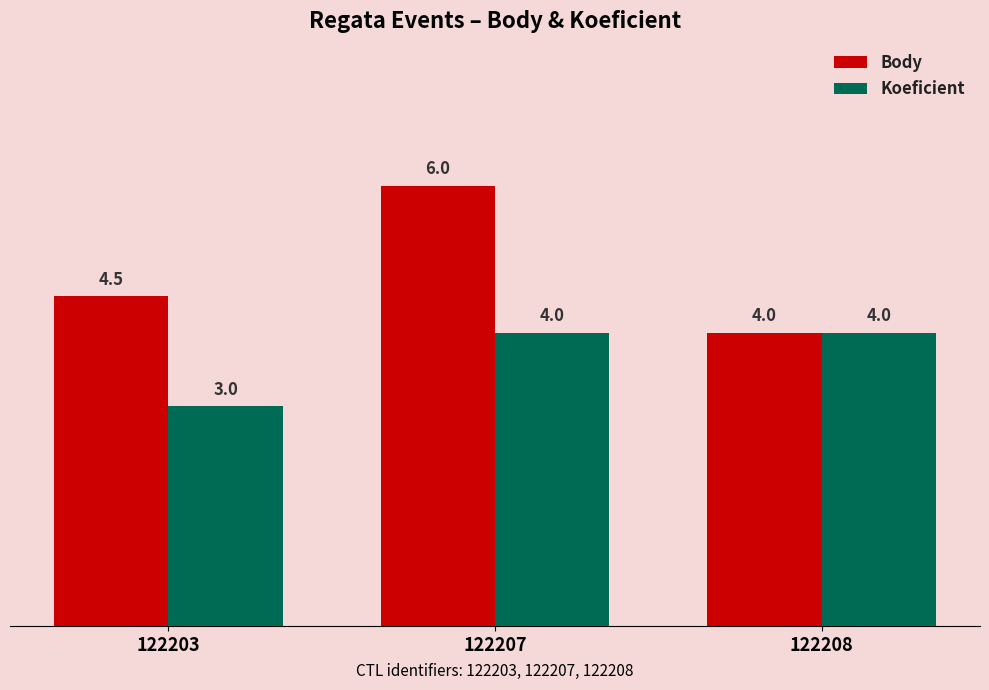

True or false: Body has a value of 6.0 at 122207.

True